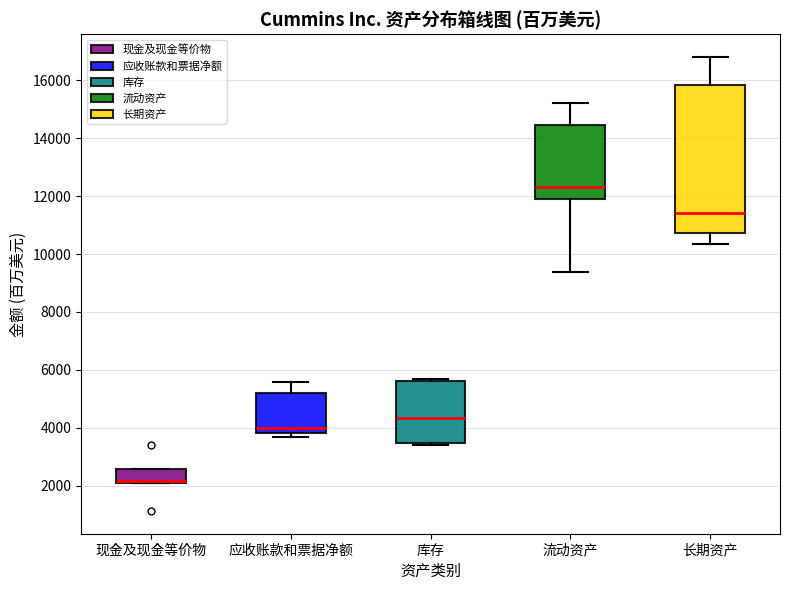

Reading left to right, read every box against the y-axis: the position of its median line, the range the box covers, and the ends of its whiskers. The values are not printed on the chart, so give them approximately, as read against the axis.

现金及现金等价物: median 2200 (just above the box's lower edge), box 2200 to 2600, whiskers 2200 to 2600
应收账款和票据净额: median 4000, box 3800 to 5200, whiskers 3600 to 5600
库存: median 4400, box 3400 to 5600, whiskers 3400 (just below the box's lower edge) to 5600 (just above the box's upper edge)
流动资产: median 12400, box 11800 to 14400, whiskers 9400 to 15200
长期资产: median 11400, box 10800 to 15800, whiskers 10400 to 16800